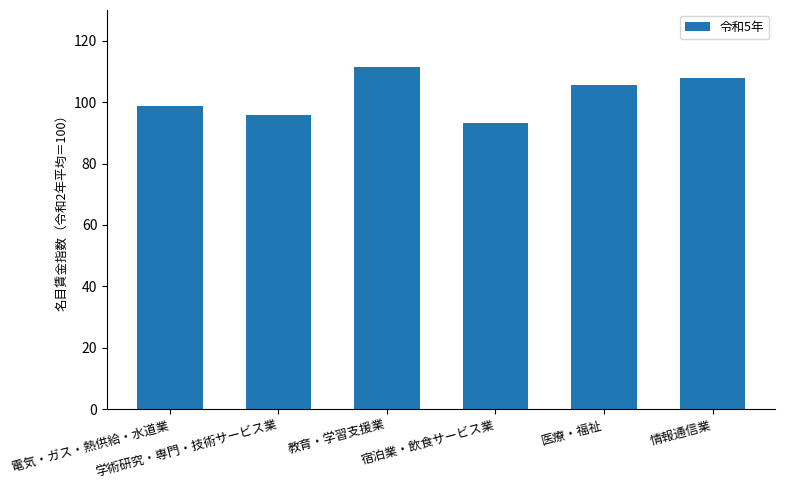

What position from the left is 宿泊業・飲食サービス業?

4